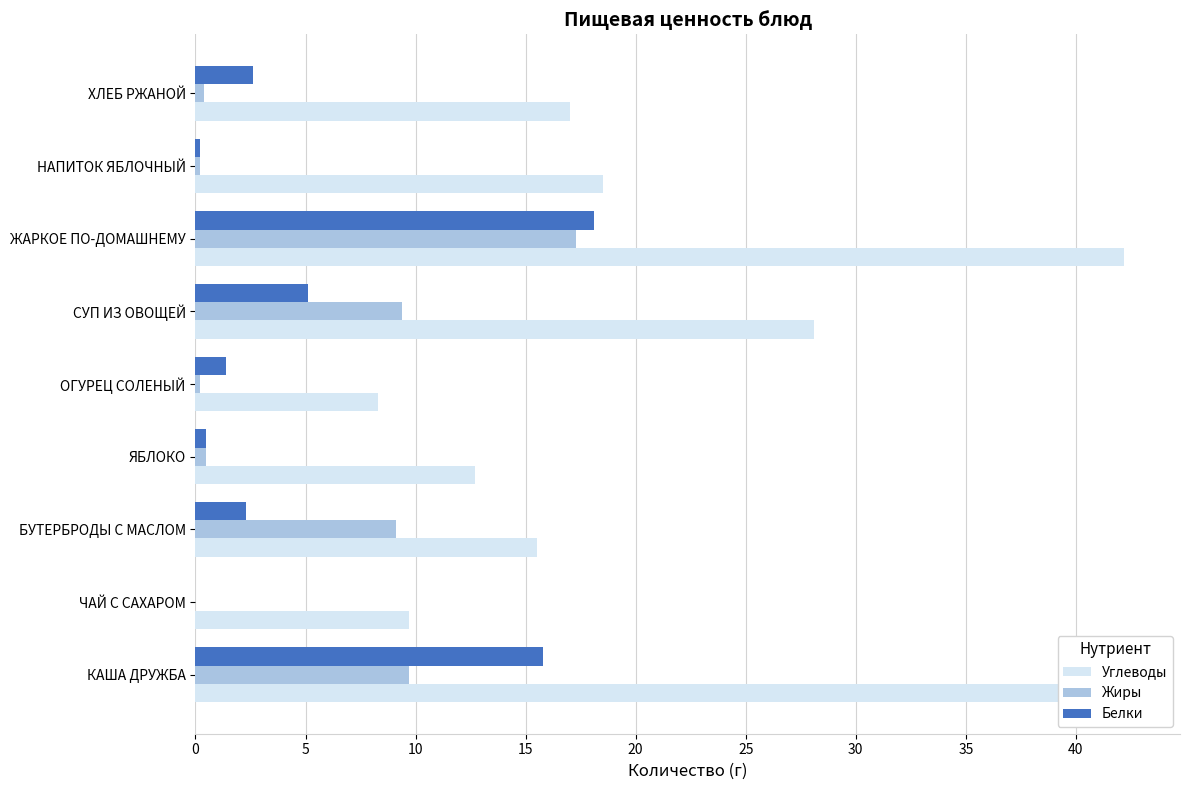

Is it true that Жиры equals 0.3 at ОГУРЕЦ СОЛЕНЫЙ?

False